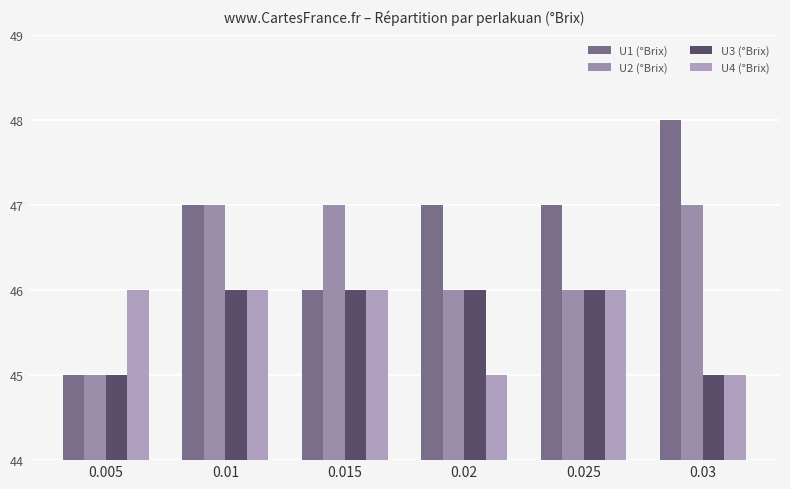

The value of U4 (°Brix) at 0.03 is 69. True or false?

False